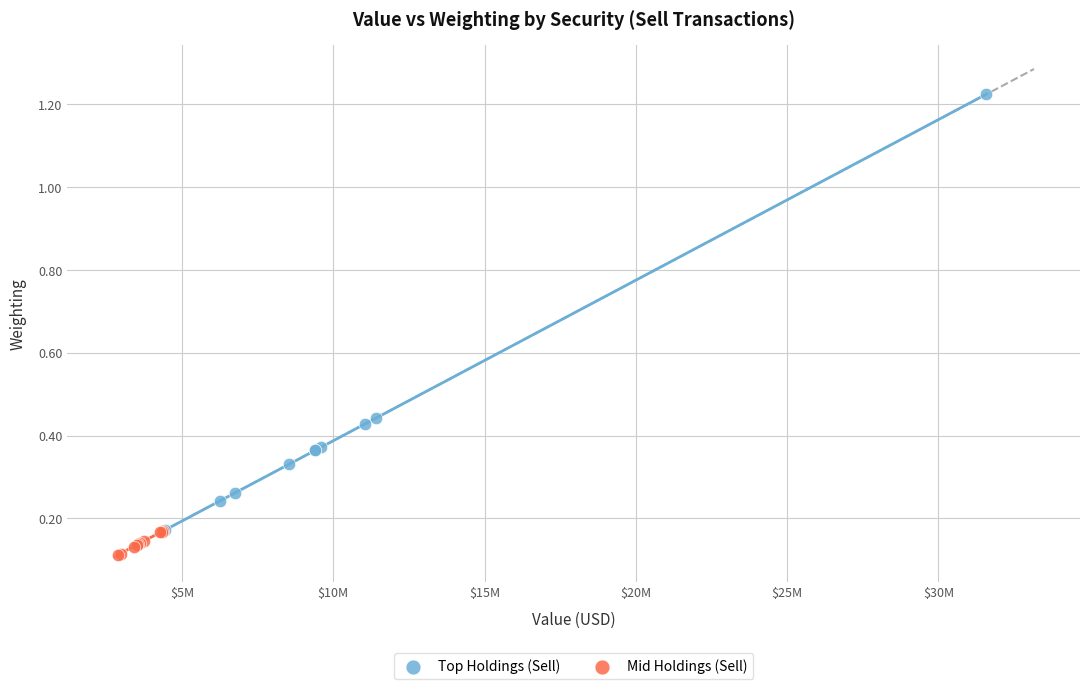

What are all the series names shown in the legend?

Top Holdings (Sell), Mid Holdings (Sell)